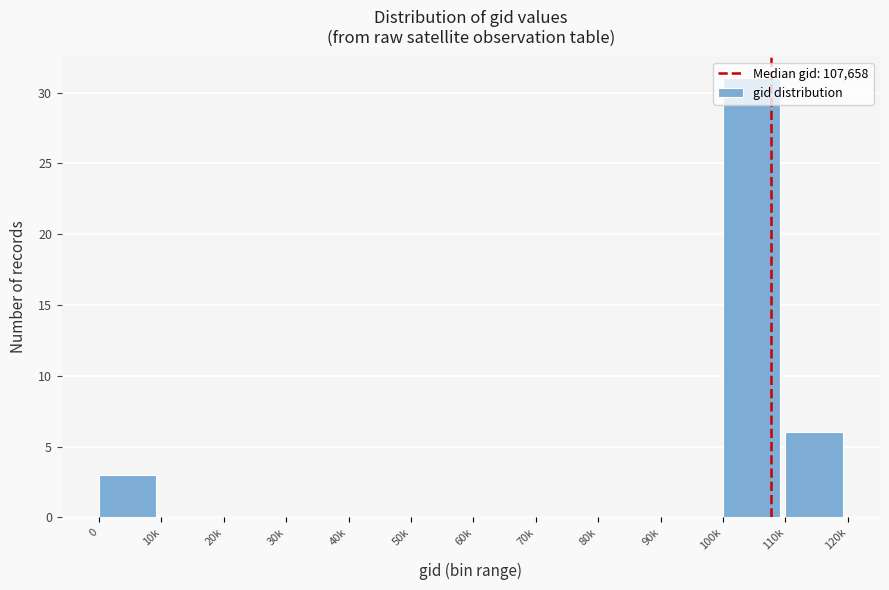

Which category has the highest value across all series?

100k